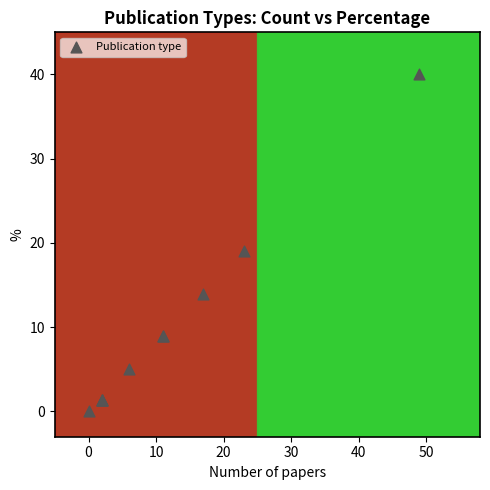

What Y value in the scatter plot is closest to 20?

19.0